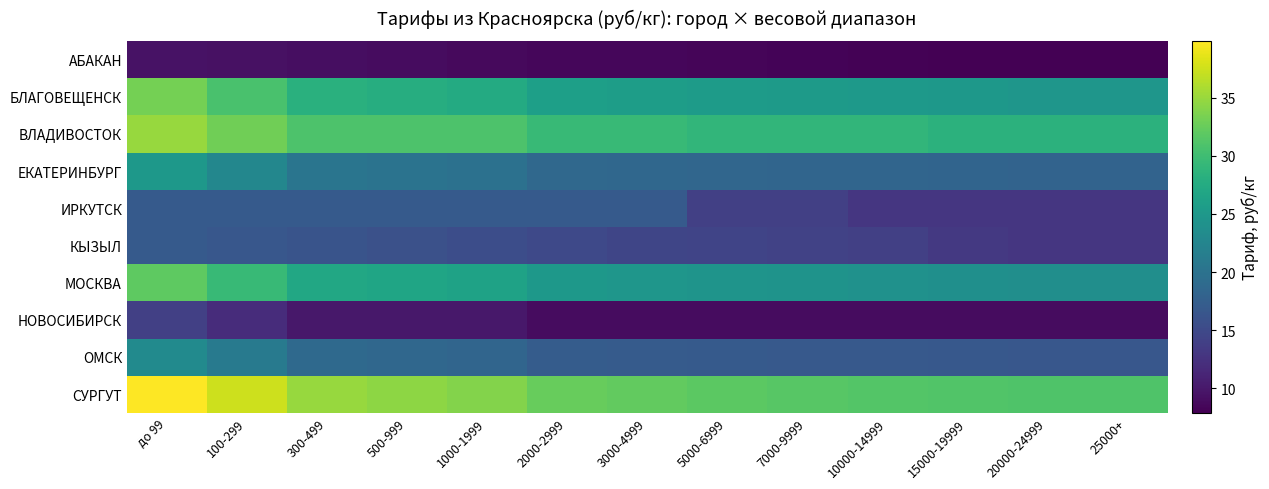

Reading left to right, what are all the values shown in this chart?

АБАКАН: до 99=9.5	100-299=9.3	300-499=9.1	500-999=8.9	1000-1999=8.7	2000-2999=8.5	3000-4999=8.4	5000-6999=8.3	7000-9999=8.2	10000-14999=8.1	15000-19999=8.0	20000-24999=7.9	25000+=7.9
БЛАГОВЕЩЕНСК: до 99=33.2	100-299=30.7	300-499=28.2	500-999=27.8	1000-1999=27.4	2000-2999=26.0	3000-4999=25.7	5000-6999=25.5	7000-9999=25.3	10000-14999=25.1	15000-19999=24.9	20000-24999=24.7	25000+=24.7
ВЛАДИВОСТОК: до 99=35.0	100-299=33.0	300-499=31.0	500-999=31.0	1000-1999=31.0	2000-2999=29.5	3000-4999=29.5	5000-6999=29.0	7000-9999=29.0	10000-14999=29.0	15000-19999=28.5	20000-24999=28.5	25000+=28.5
ЕКАТЕРИНБУРГ: до 99=25.0	100-299=22.7	300-499=20.4	500-999=20.1	1000-1999=19.9	2000-2999=18.7	3000-4999=18.6	5000-6999=18.5	7000-9999=18.4	10000-14999=18.3	15000-19999=18.2	20000-24999=18.1	25000+=18.1
ИРКУТСК: до 99=17.0	100-299=17.0	300-499=17.0	500-999=17.0	1000-1999=17.0	2000-2999=17.0	3000-4999=17.0	5000-6999=14.0	7000-9999=14.0	10000-14999=13.0	15000-19999=13.0	20000-24999=13.0	25000+=13.0
КЫЗЫЛ: до 99=17.0	100-299=16.6	300-499=16.2	500-999=15.8	1000-1999=15.4	2000-2999=15.0	3000-4999=14.6	5000-6999=14.4	7000-9999=14.2	10000-14999=14.0	15000-19999=13.2	20000-24999=13.0	25000+=13.0
МОСКВА: до 99=31.9	100-299=29.5	300-499=27.1	500-999=26.7	1000-1999=26.3	2000-2999=24.9	3000-4999=24.7	5000-6999=24.5	7000-9999=24.3	10000-14999=24.1	15000-19999=23.9	20000-24999=23.7	25000+=23.7
НОВОСИБИРСК: до 99=14.0	100-299=12.0	300-499=10.0	500-999=10.0	1000-1999=10.0	2000-2999=9.0	3000-4999=9.0	5000-6999=9.0	7000-9999=9.0	10000-14999=9.0	15000-19999=9.0	20000-24999=9.0	25000+=9.0
ОМСК: до 99=23.2	100-299=21.0	300-499=18.8	500-999=18.6	1000-1999=18.4	2000-2999=17.2	3000-4999=17.1	5000-6999=17.0	7000-9999=16.9	10000-14999=16.8	15000-19999=16.7	20000-24999=16.6	25000+=16.6
СУРГУТ: до 99=39.9	100-299=37.4	300-499=34.9	500-999=34.4	1000-1999=33.9	2000-2999=32.5	3000-4999=32.2	5000-6999=31.8	7000-9999=31.6	10000-14999=31.3	15000-19999=31.2	20000-24999=31.1	25000+=31.1